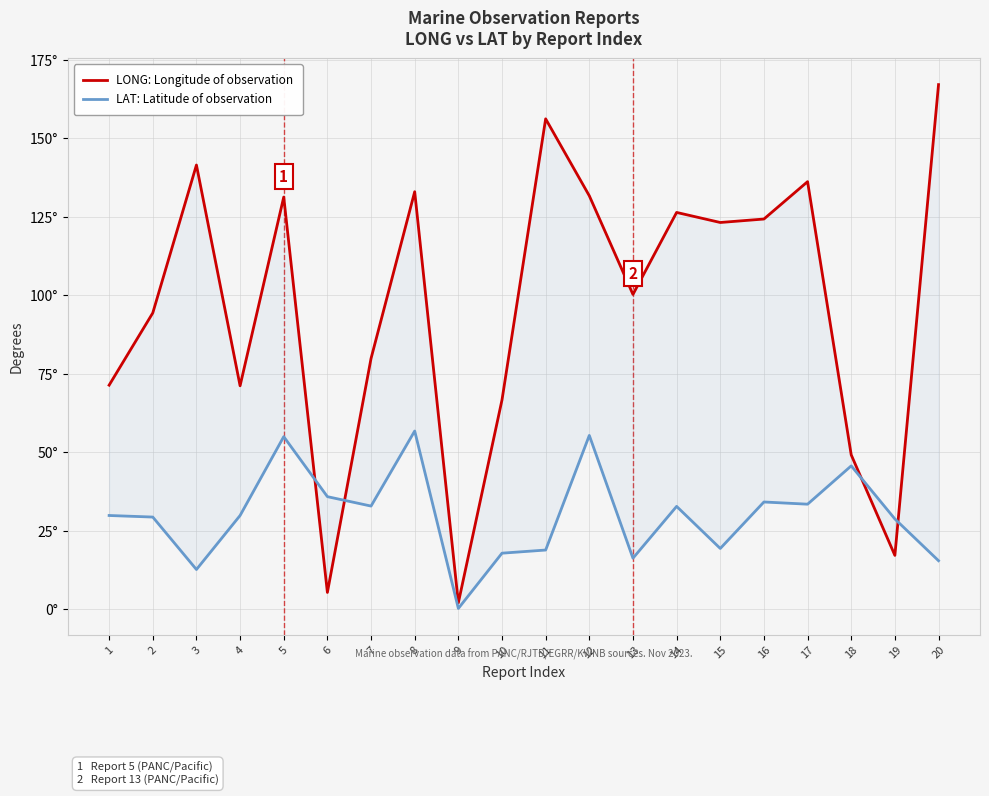

Is the value of LONG: Longitude of observation at 2 greater than the value of LAT: Latitude of observation at 9?

Yes